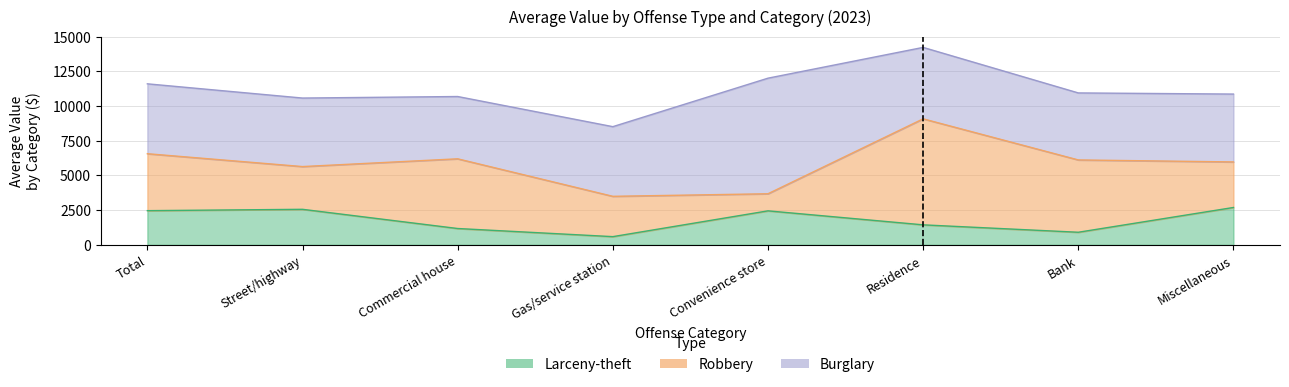

What is the sum of the Larceny-theft values at Gas/service station and Miscellaneous?

3287